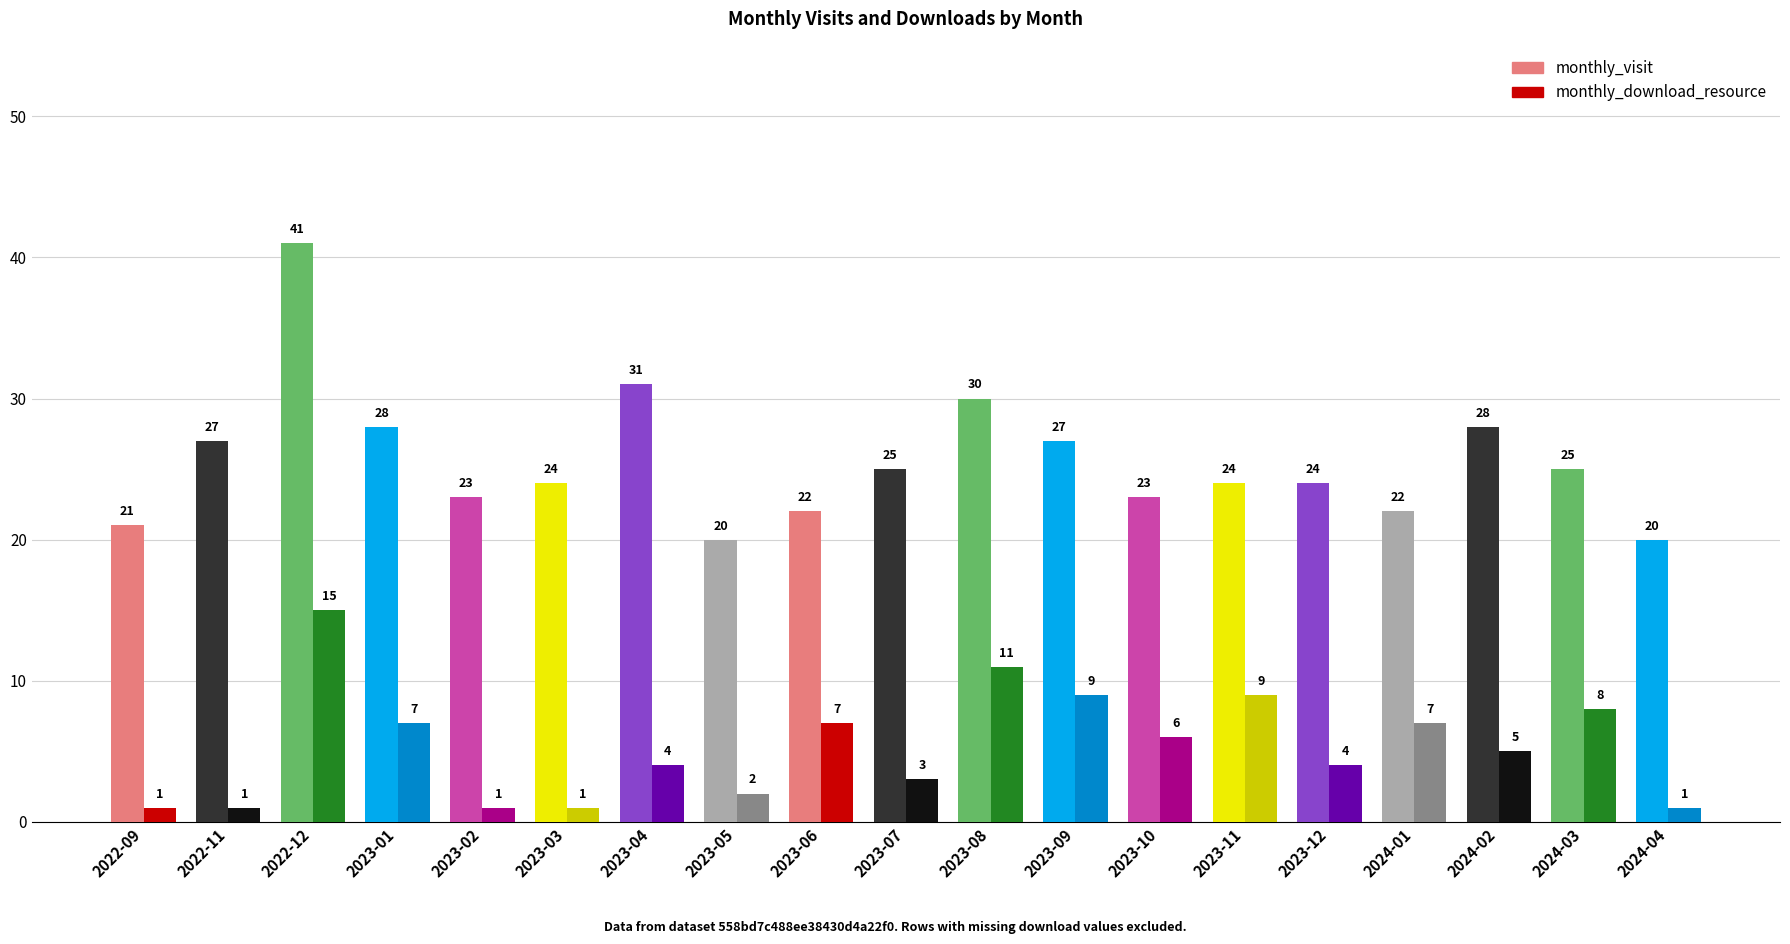

List the series in order of their peak value, highest first.

monthly_visit, monthly_download_resource